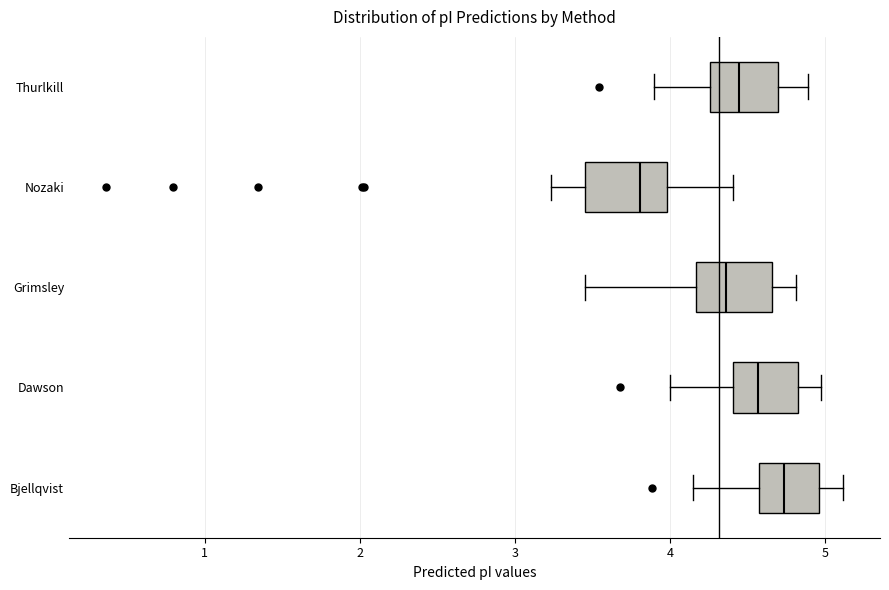

Which box's median line is the furthest to the right?

Bjellqvist